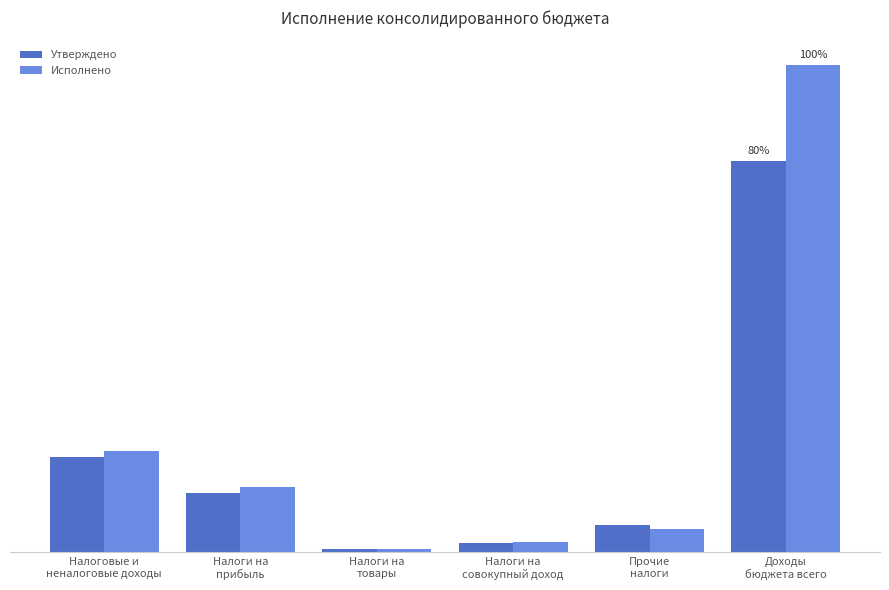

Which series has the widest spread of values?

Исполнено